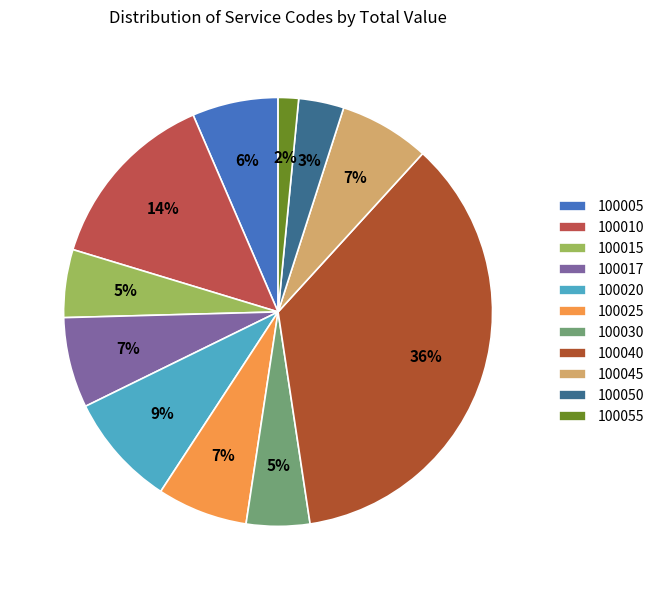

To the nearest percent, what is the average slice percentage?

9%